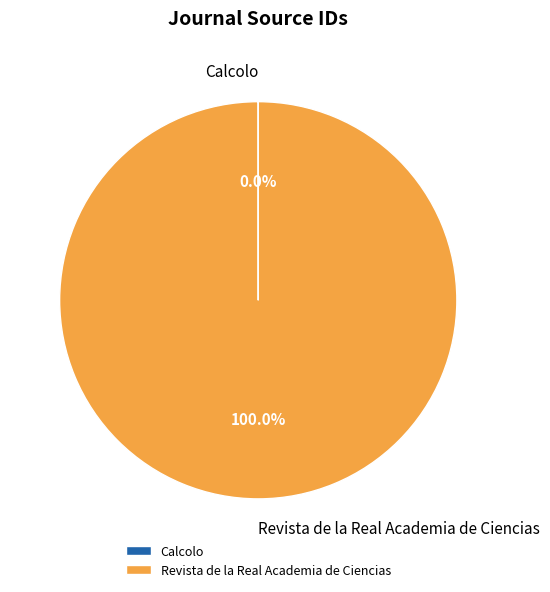

Is there any slice that represents more than half of the pie?

Yes